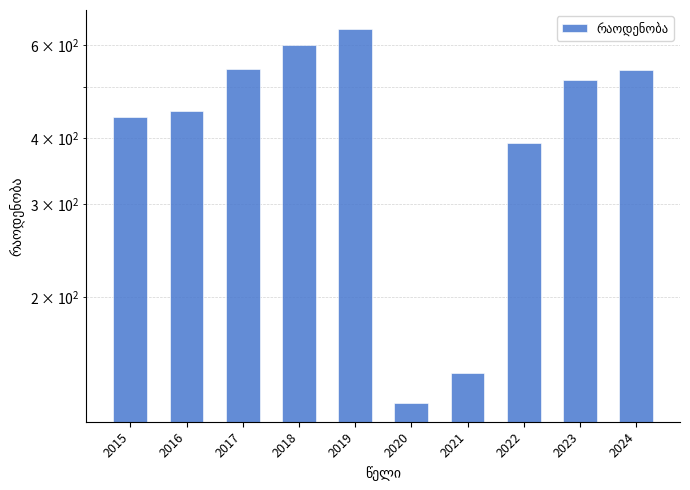

Reading left to right, extract all data points from this chart.

2015=438.0	2016=449.4	2017=540.2	2018=600.3	2019=643.8	2020=126.1	2021=143.4	2022=392.0	2023=514.3	2024=538.0